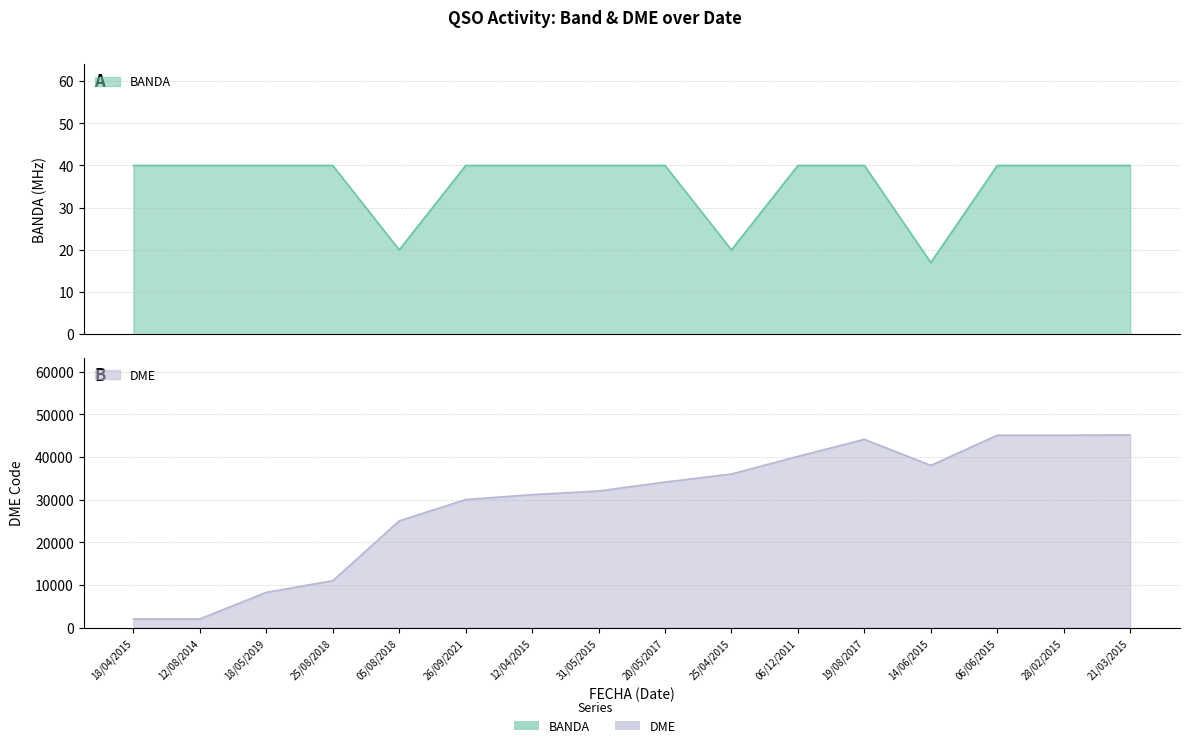

True or false: DME and BANDA cross at least once.

False